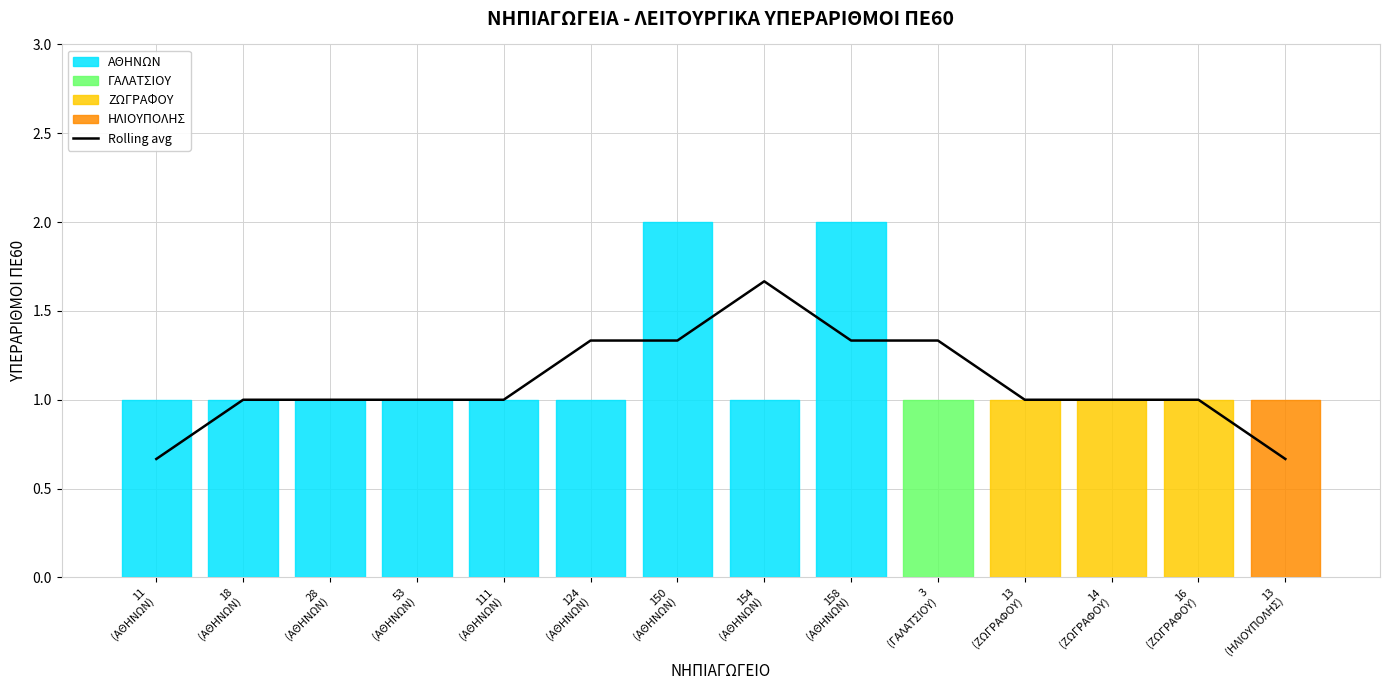

Is it true that the value at 13
(ΖΩΓΡΑΦΟΥ) is 1.0?

True